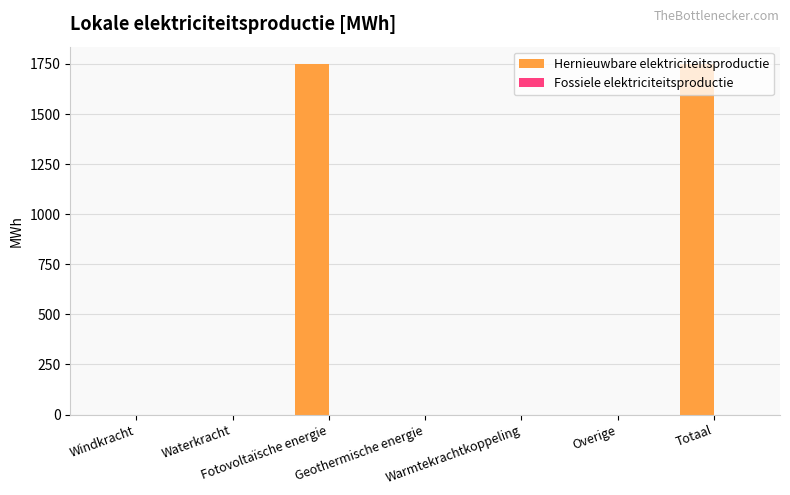

Are the bars grouped side by side (vs. stacked)?

No